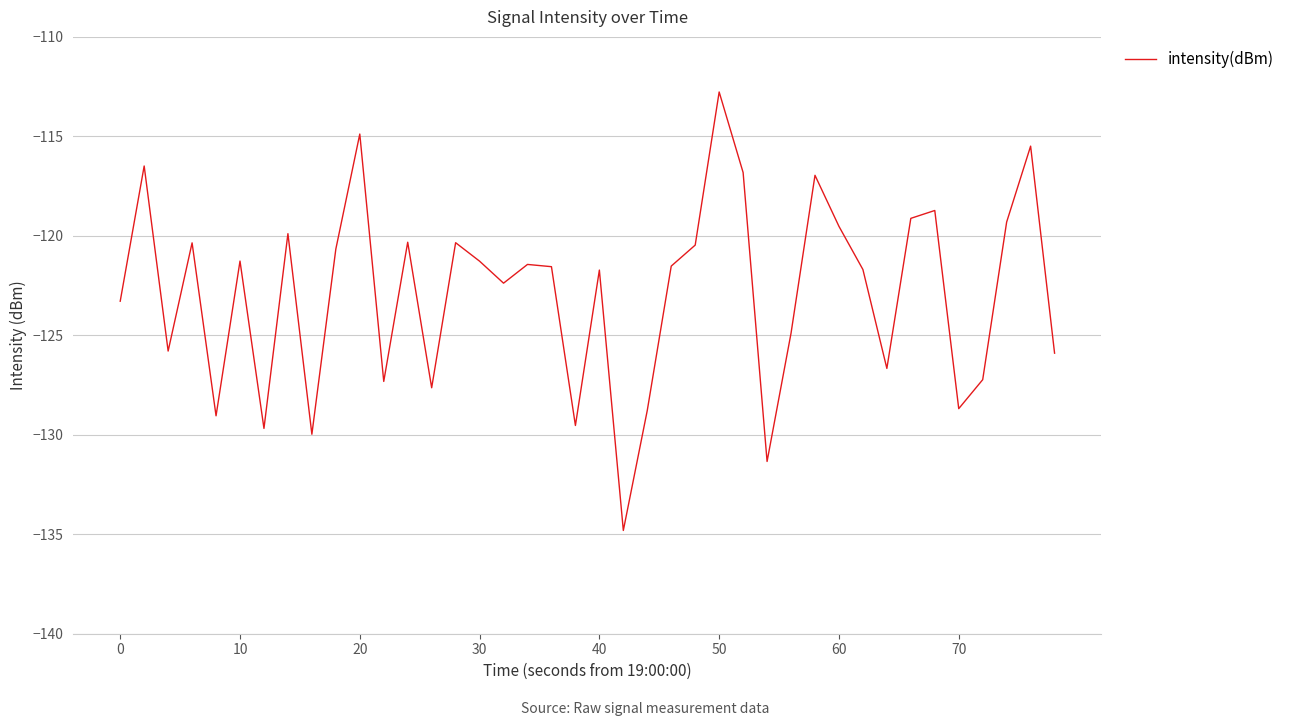

What is the difference between the maximum and minimum values?

22.0